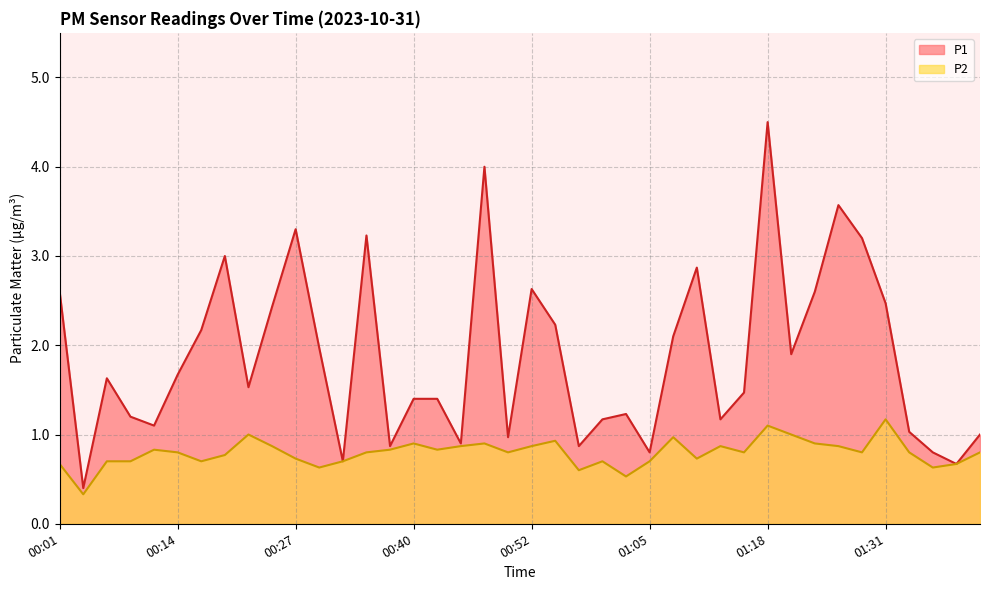

Reading left to right, extract all data points from this chart.

P1: 00:01=2.6	00:04=0.4	00:06=1.6	00:09=1.2	00:11=1.1	00:14=1.7	00:17=2.2	00:19=3.0	00:22=1.5	00:24=2.4	00:27=3.3	00:29=2.0	00:32=0.7	00:34=3.2	00:37=0.9	00:40=1.4	00:42=1.4	00:45=0.9	00:47=4.0	00:50=1.0	00:52=2.6	00:55=2.2	00:57=0.9	01:00=1.2	01:02=1.2	01:05=0.8	01:07=2.1	01:10=2.9	01:13=1.2	01:15=1.5	01:18=4.5	01:20=1.9	01:23=2.6	01:26=3.6	01:28=3.2	01:31=2.5	01:33=1.0	01:36=0.8	01:38=0.7	01:41=1.0
P2: 00:01=0.7	00:04=0.3	00:06=0.7	00:09=0.7	00:11=0.8	00:14=0.8	00:17=0.7	00:19=0.8	00:22=1.0	00:24=0.9	00:27=0.7	00:29=0.6	00:32=0.7	00:34=0.8	00:37=0.8	00:40=0.9	00:42=0.8	00:45=0.9	00:47=0.9	00:50=0.8	00:52=0.9	00:55=0.9	00:57=0.6	01:00=0.7	01:02=0.5	01:05=0.7	01:07=1.0	01:10=0.7	01:13=0.9	01:15=0.8	01:18=1.1	01:20=1.0	01:23=0.9	01:26=0.9	01:28=0.8	01:31=1.2	01:33=0.8	01:36=0.6	01:38=0.7	01:41=0.8